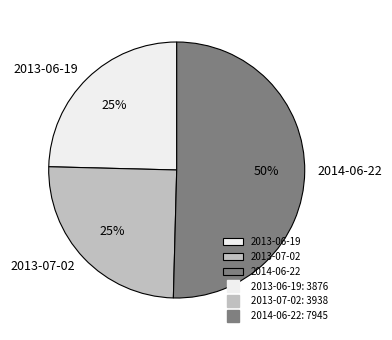

How many slices are in this pie chart?

3